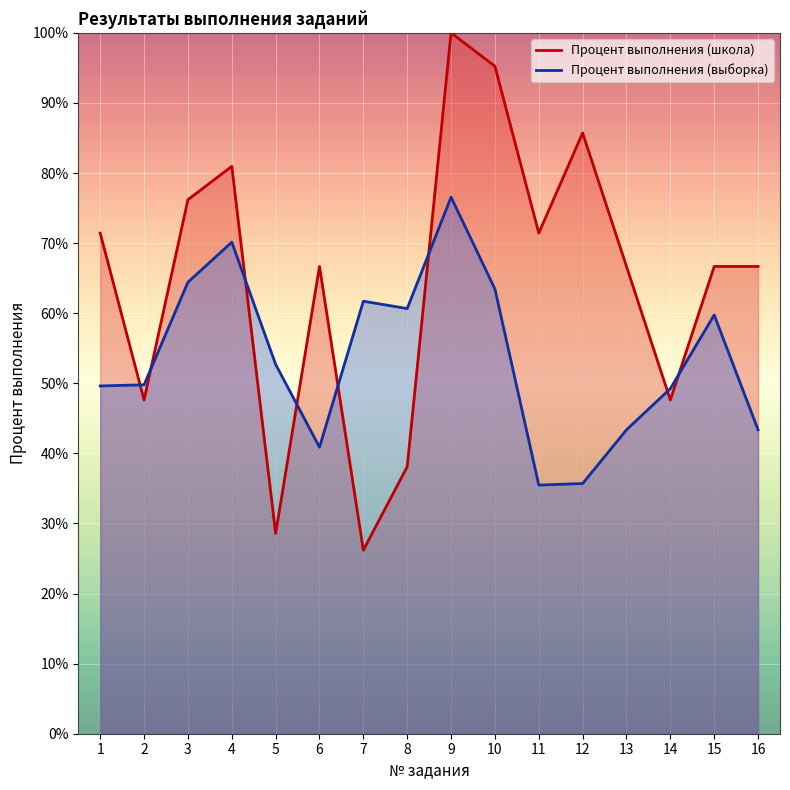

Which series ends up on top after the final intersection of Процент выполнения (школа) and Процент выполнения (выборка)?

Процент выполнения (школа)